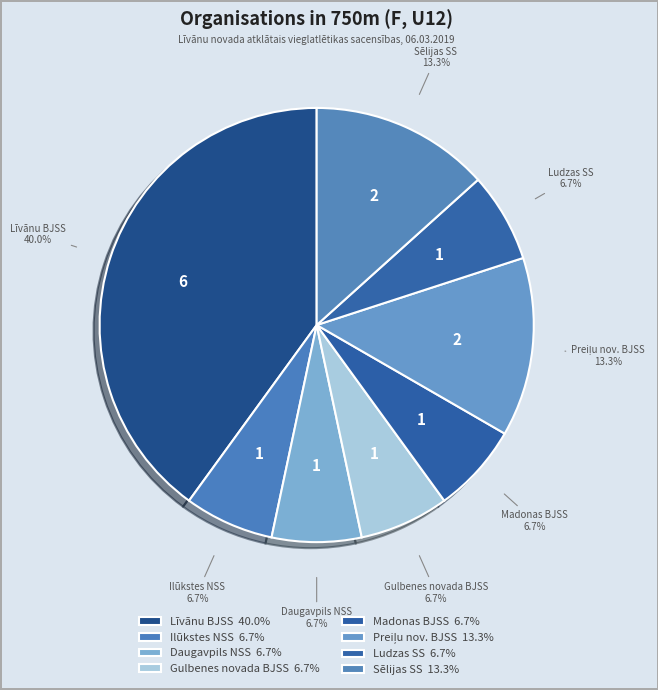

How many slices are in this pie chart?

8